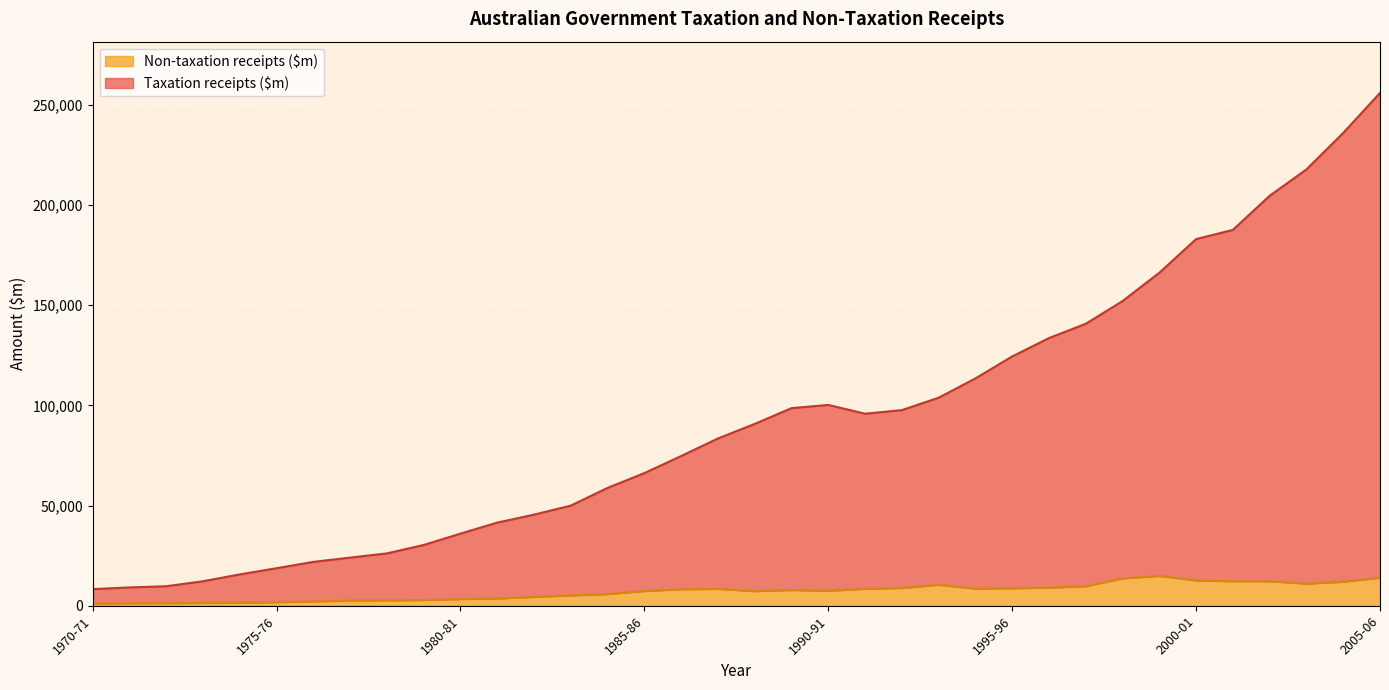

Which series has the largest range (max minus min)?

Taxation receipts ($m)